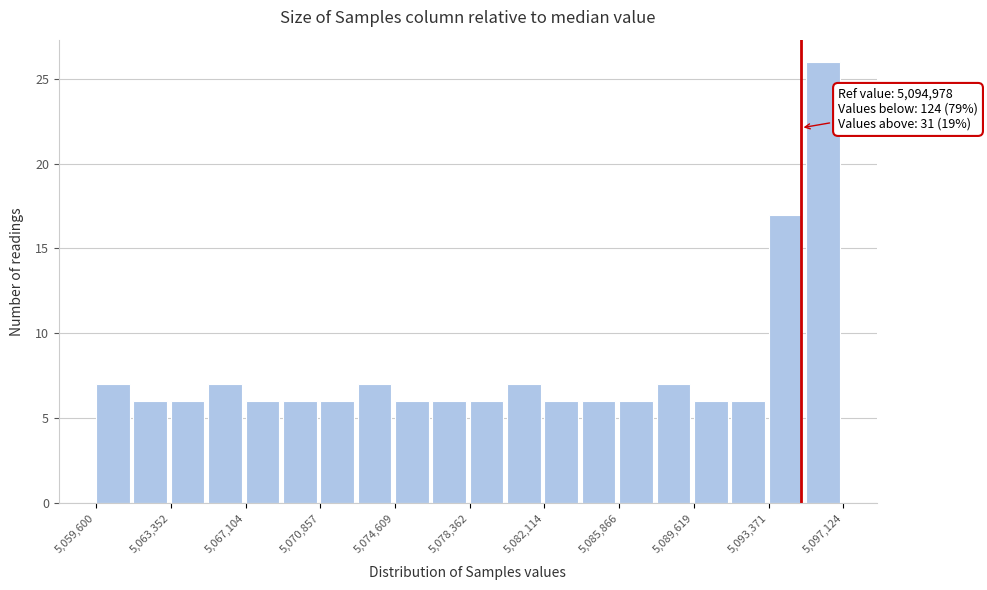

Around what value on the x-axis is the tallest bar? Give the approximate position of its centre, as read against the axis.

5096000